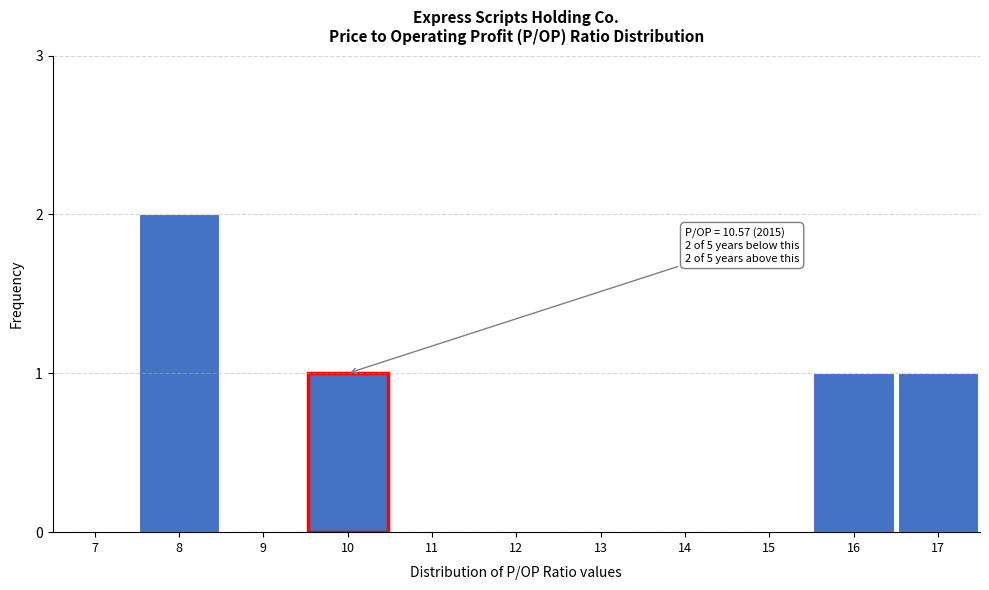

Reading left to right, extract all data points from this chart.

7=0	8=2	9=0	10=1	11=0	12=0	13=0	14=0	15=0	16=1	17=1